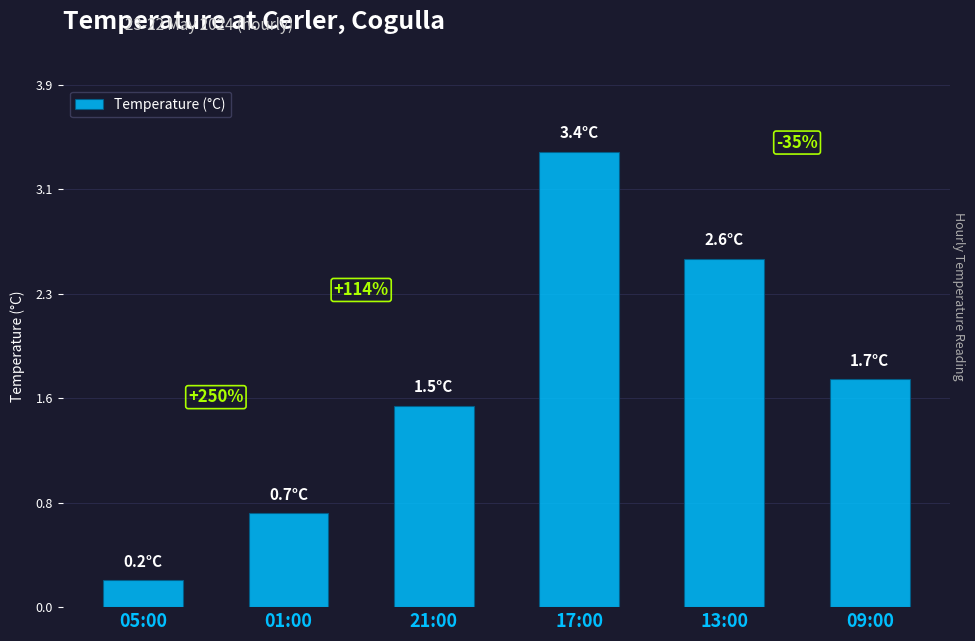

Does the chart contain any negative values?

No